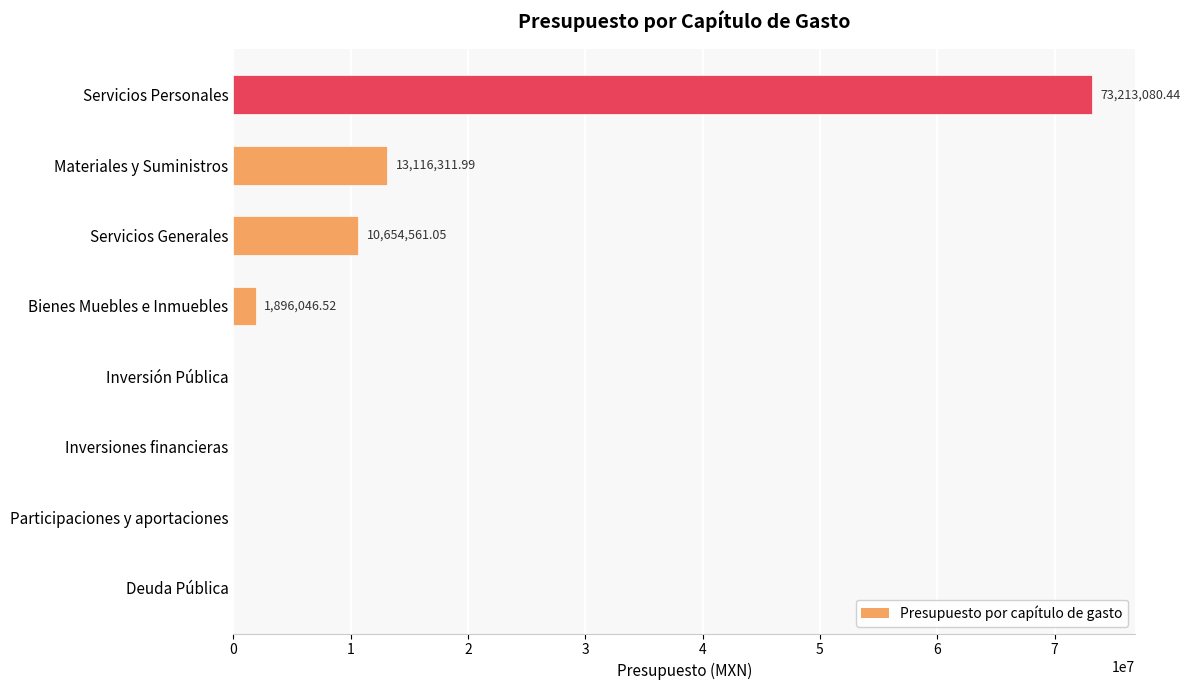

Which label corresponds to the largest value in the chart?

Servicios Personales